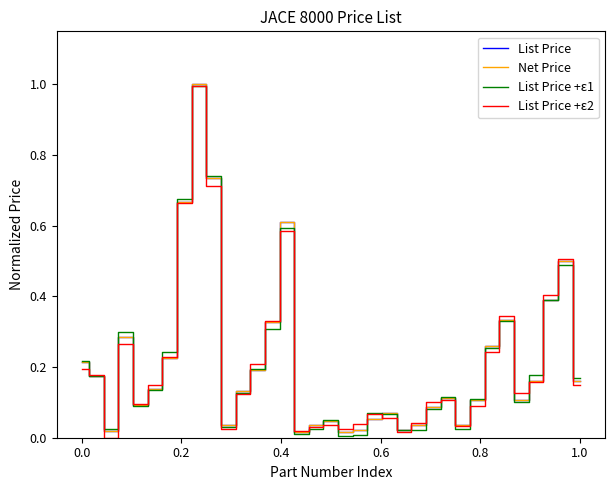

What is the average value of the List Price +ε2 series?

0.2